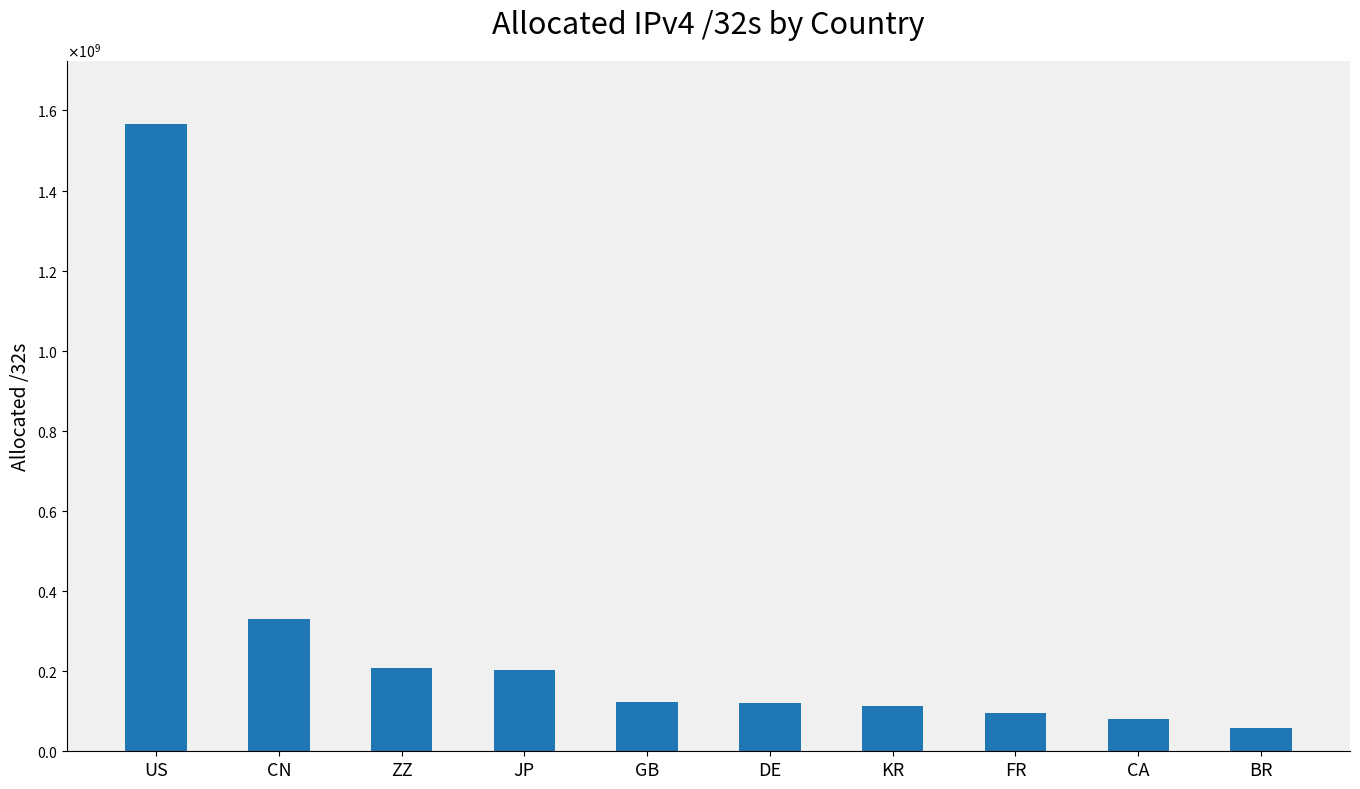

Which label corresponds to the largest value in the chart?

US